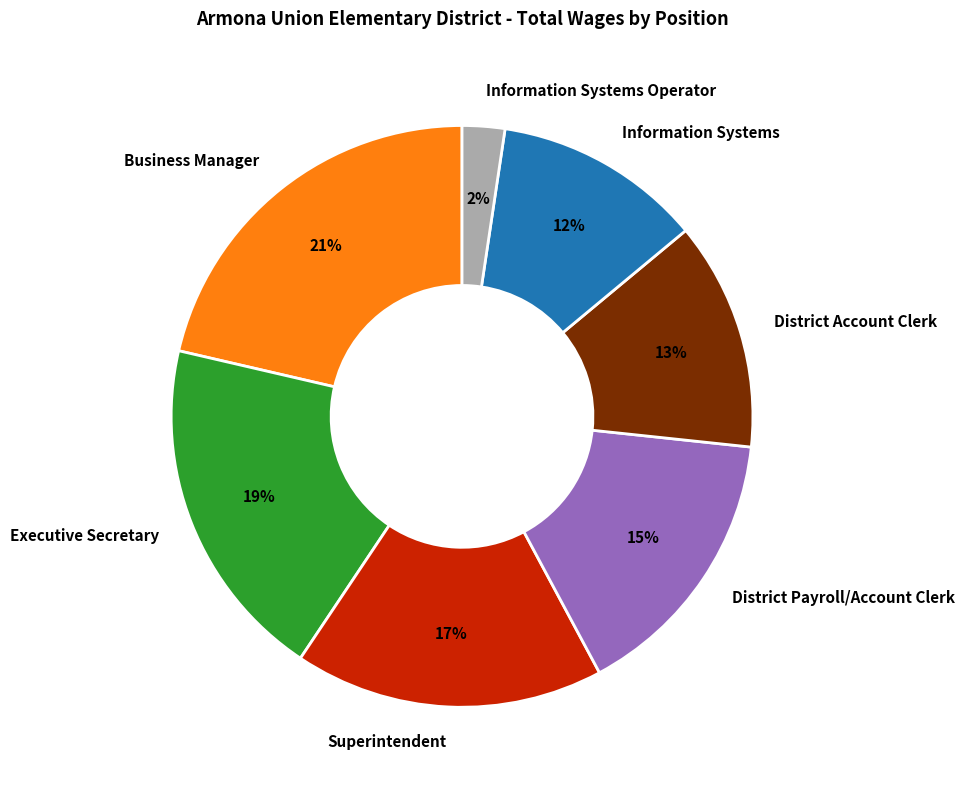

Is there any slice that represents more than half of the pie?

No